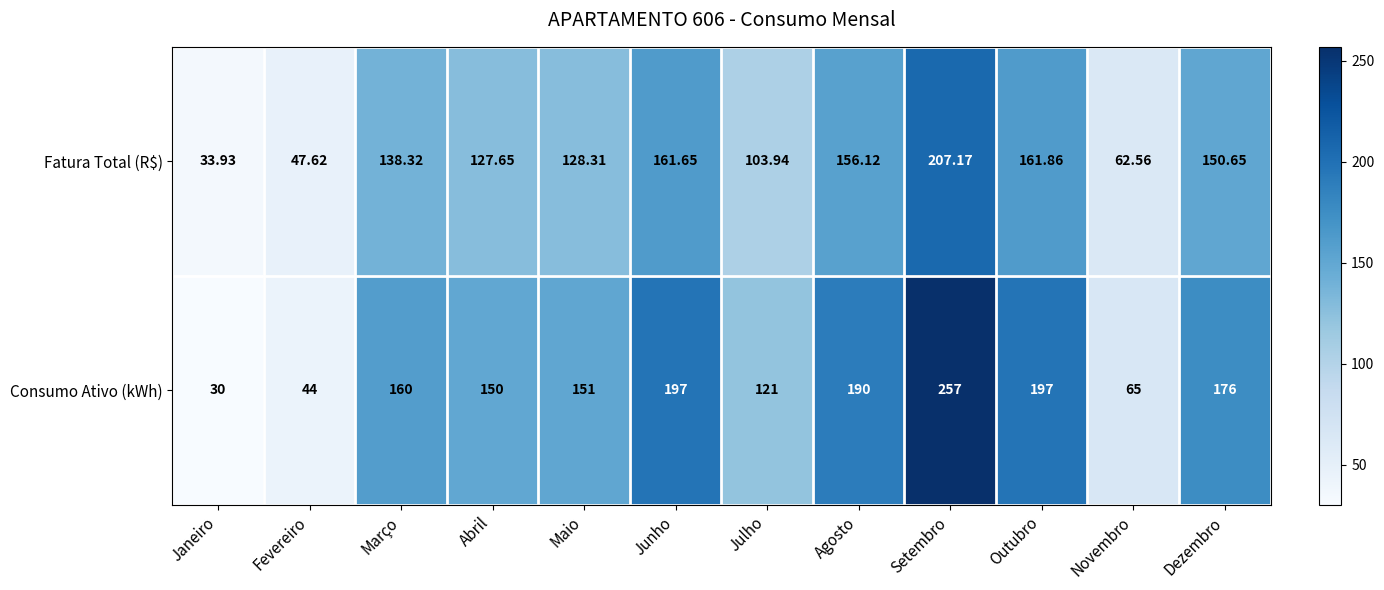

Rank the series at Julho from lowest to highest value.

Fatura Total (R$), Consumo Ativo (kWh)